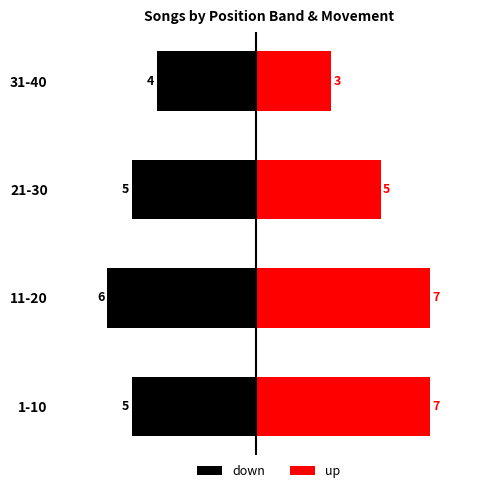

How many bars are there in each group?

2